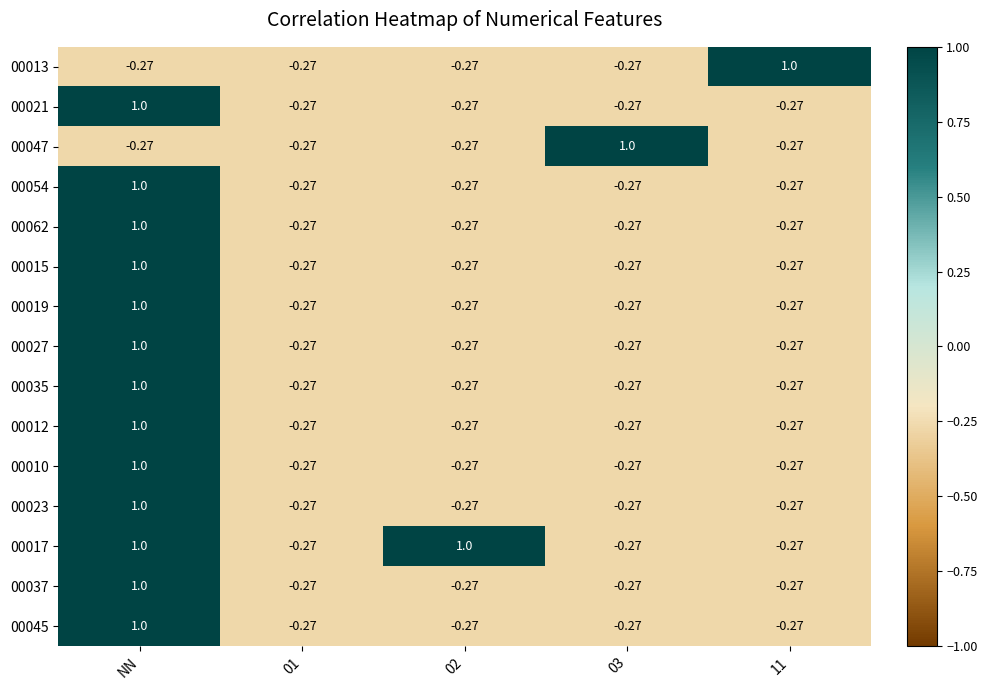

Where does the 00017 series first go above 0?

NN